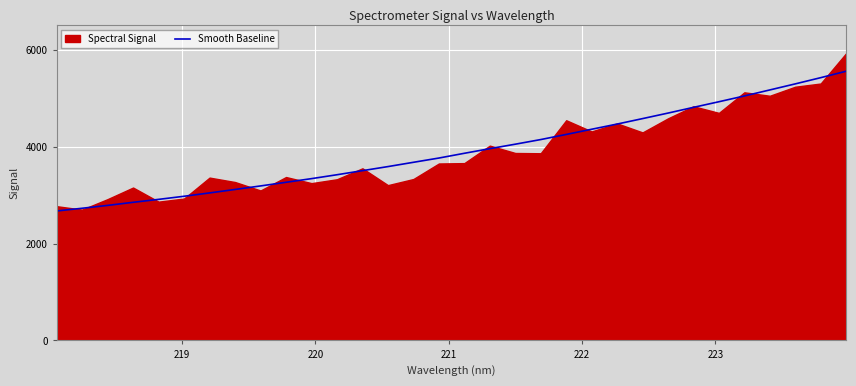

What is the highest value of the Smooth Baseline series?

5555.4